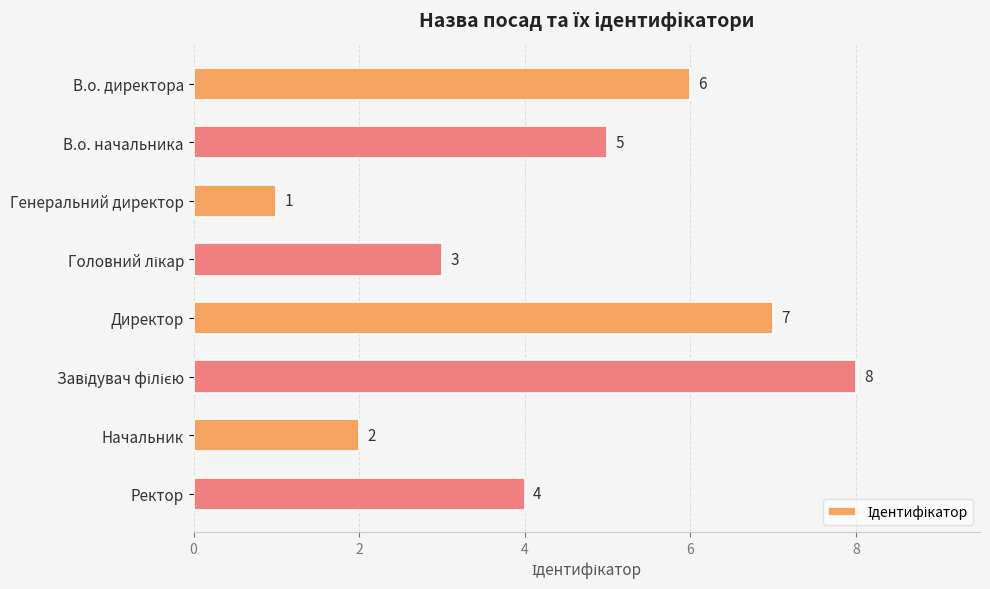

Are the bars grouped side by side (vs. stacked)?

No